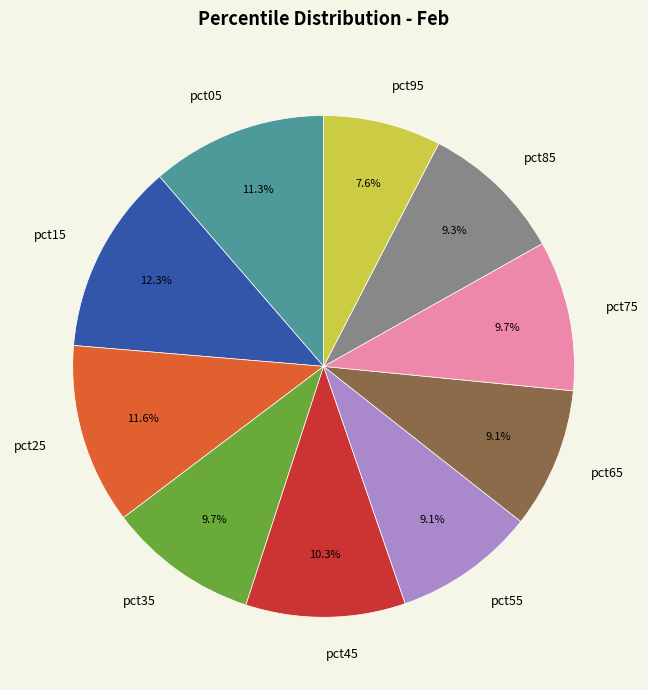

What is the total percentage of pct95 and pct05?

18.9%